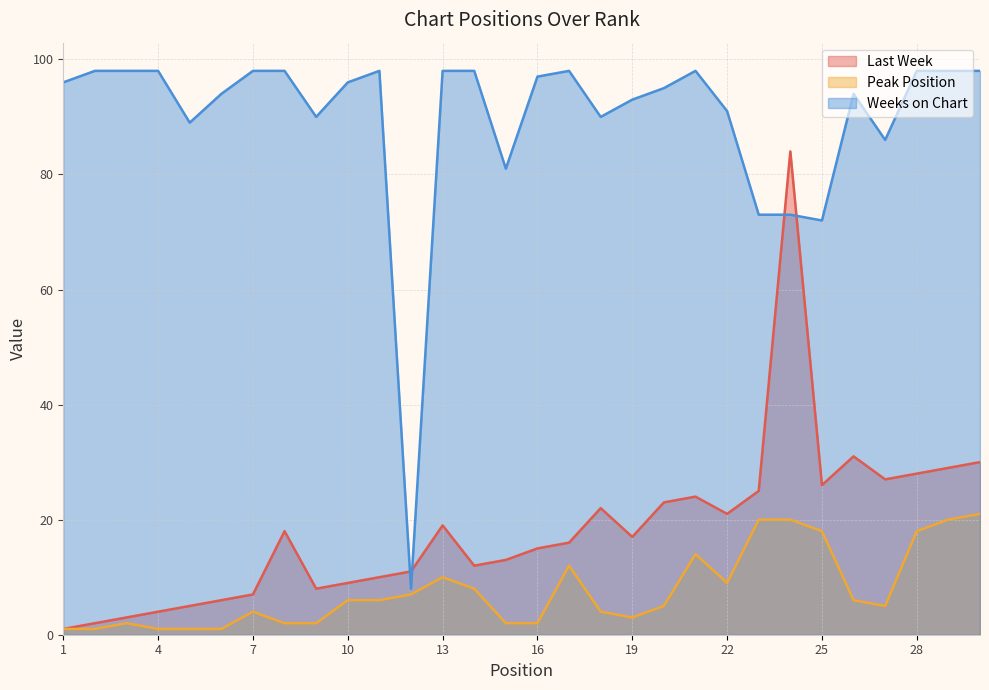

What is the sum of all Last Week values?

546